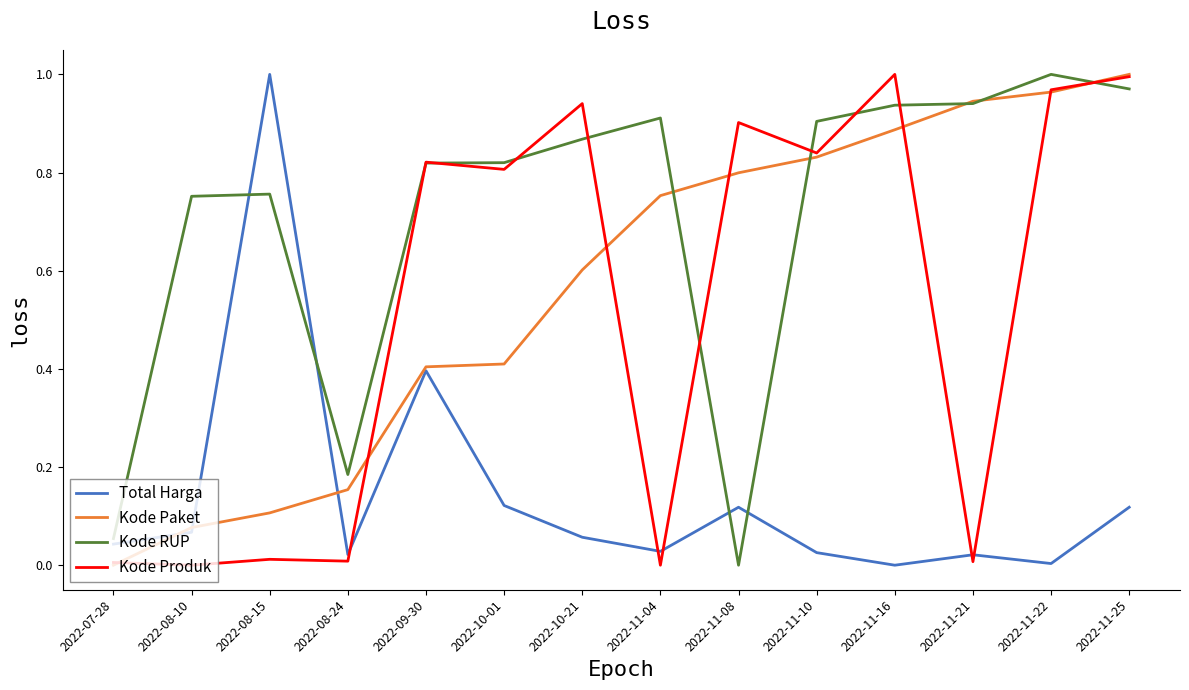

Is this an area chart (filled region under the line)?

No